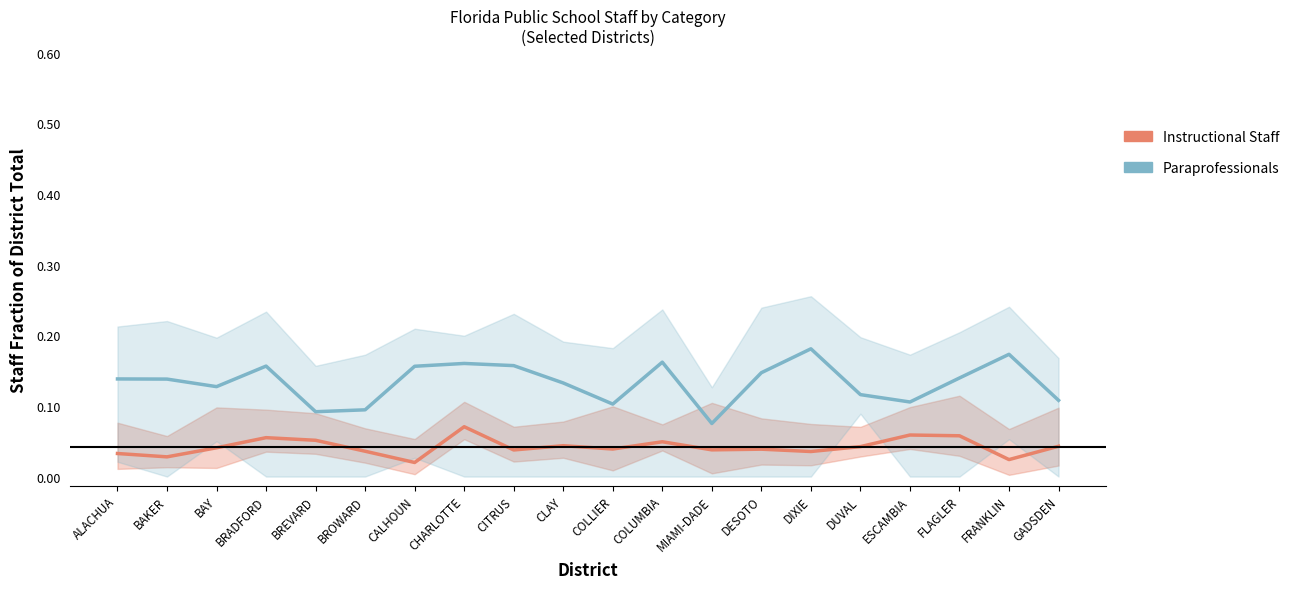

How many lines are shown in the chart?

2